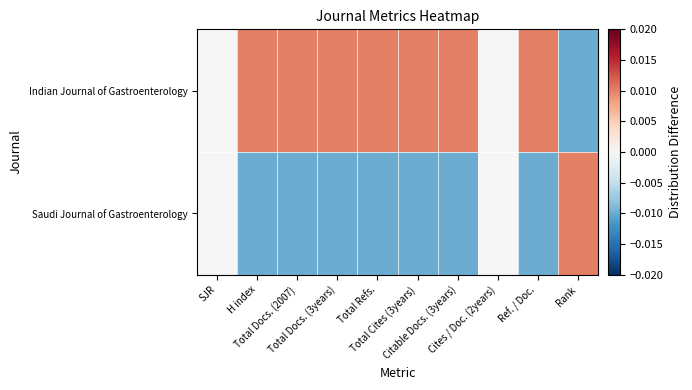

Which series has the widest spread of values?

Indian Journal of Gastroenterology